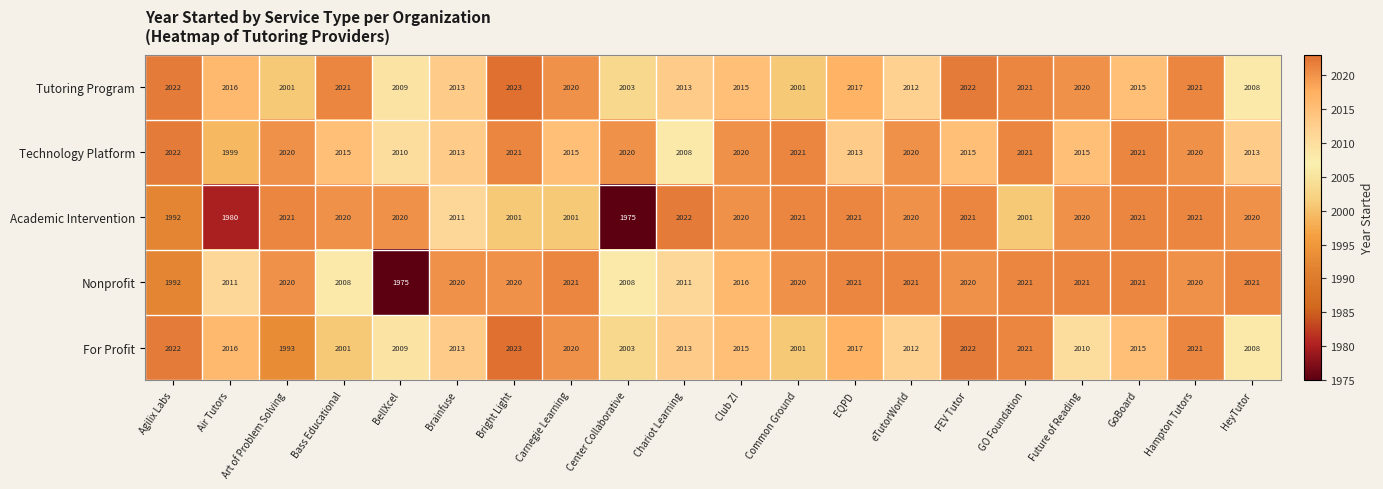

Which series has the largest total across all categories?

Technology Platform